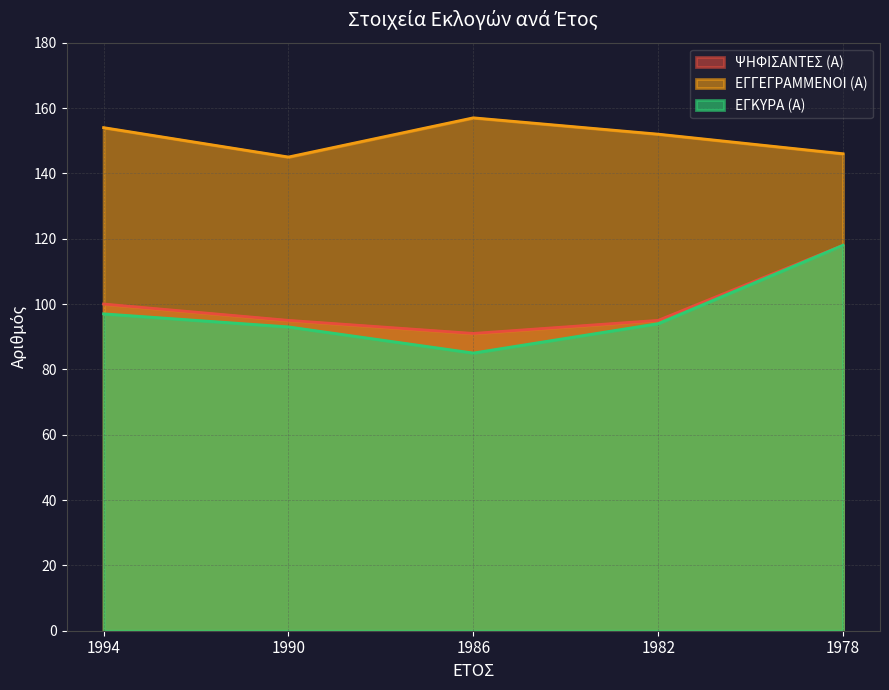

Which category has the lowest value across all series?

1986